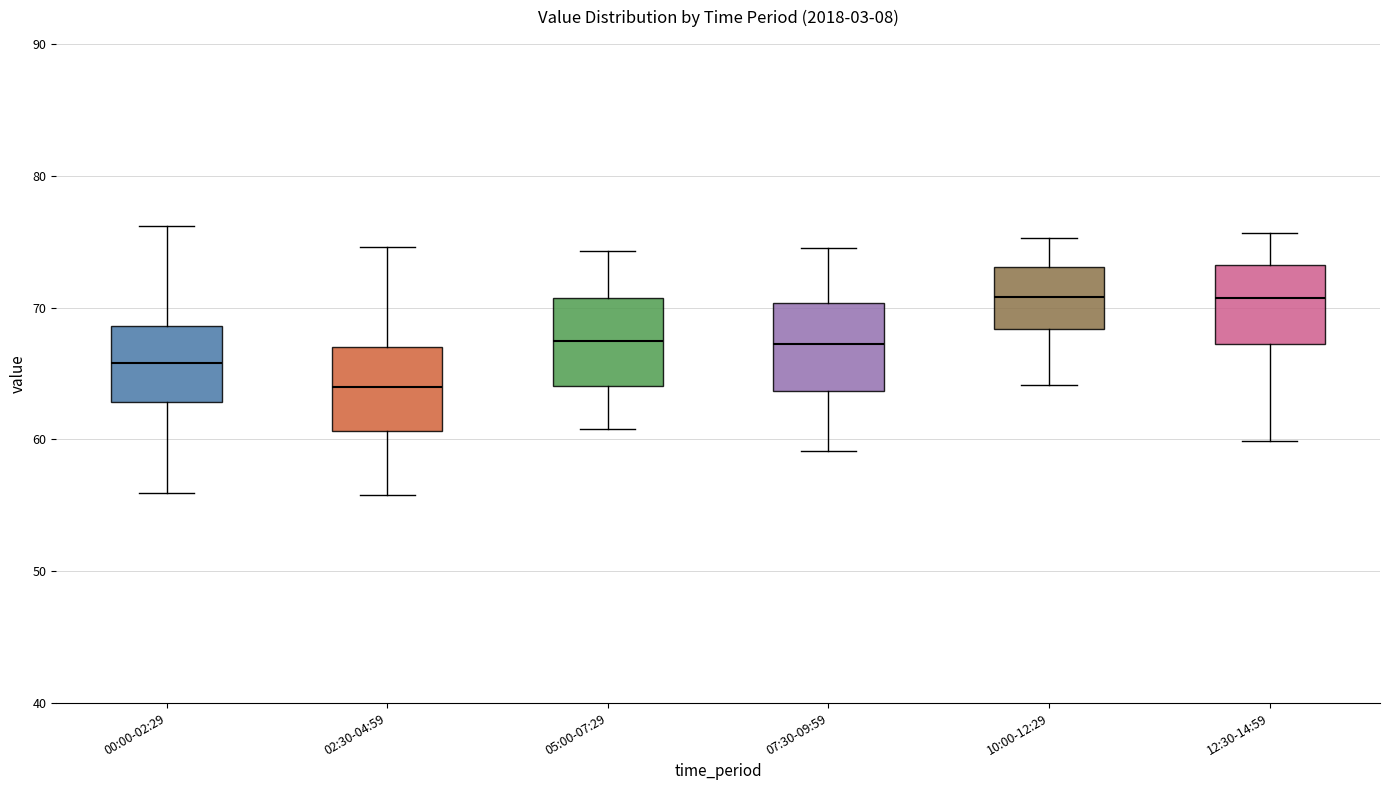

Reading left to right, transcribe this box plot: for each box, give where its median line is, the range the box spans, and where its two whiskers end, as read against the y-axis. The values are not printed on the chart, so give them approximately, as read against the axis.

00:00-02:29: median 66, box 63 to 69, whiskers 56 to 76
02:30-04:59: median 64, box 61 to 67, whiskers 56 to 75
05:00-07:29: median 67, box 64 to 71, whiskers 61 to 74
07:30-09:59: median 67, box 64 to 70, whiskers 59 to 75
10:00-12:29: median 71, box 68 to 73, whiskers 64 to 75
12:30-14:59: median 71, box 67 to 73, whiskers 60 to 76